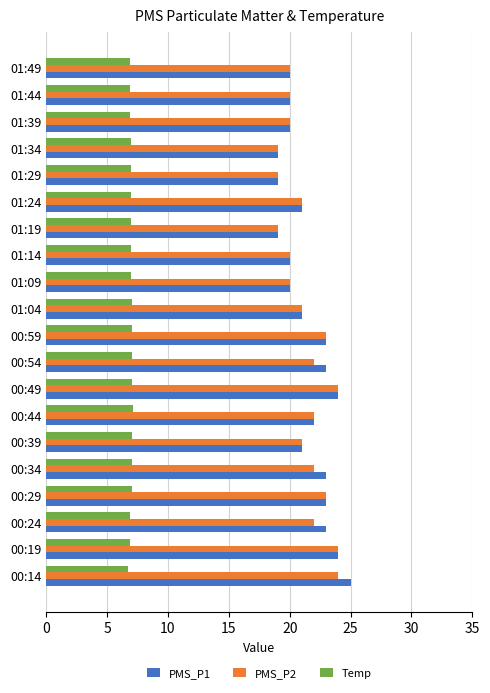

What is the difference between the maximum and minimum values in the PMS_P2 series?

5.0